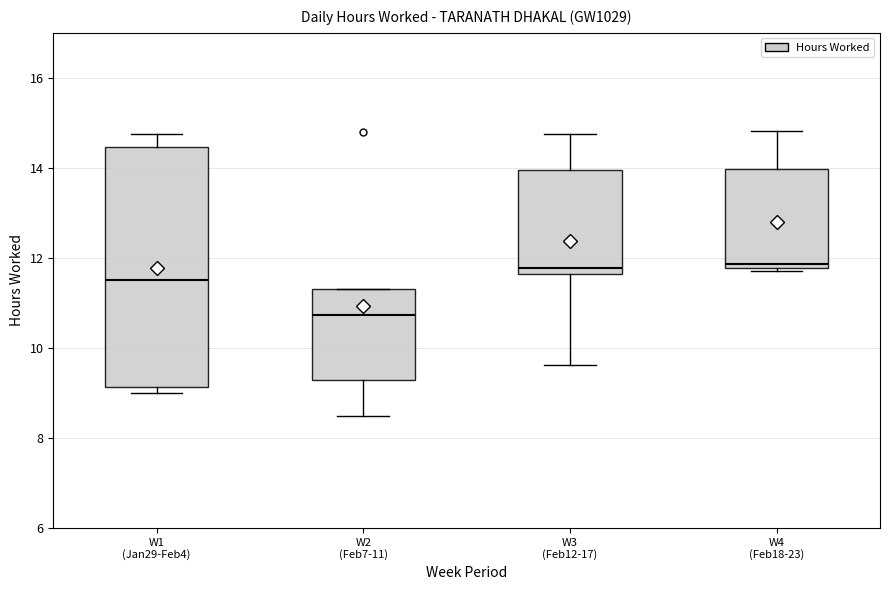

Where does the lower whisker of the box for W3 (Feb12-17) end on the y-axis? The values are not printed on the chart, so give them approximately, as read against the axis.

9.6